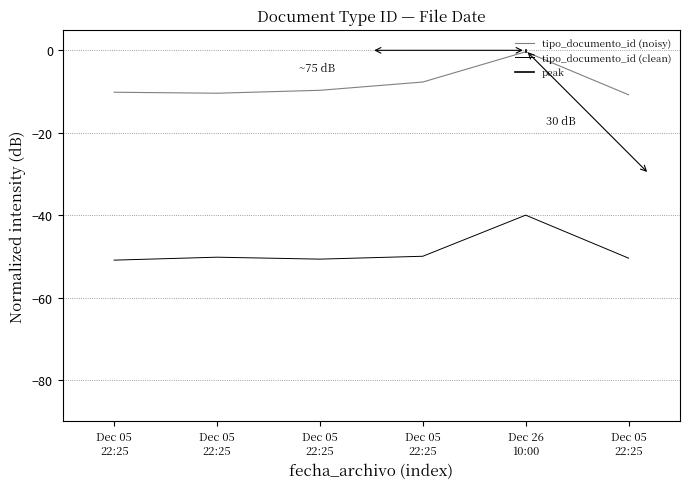

True or false: the data shows -50.2 at Dec 05 22:25.

True